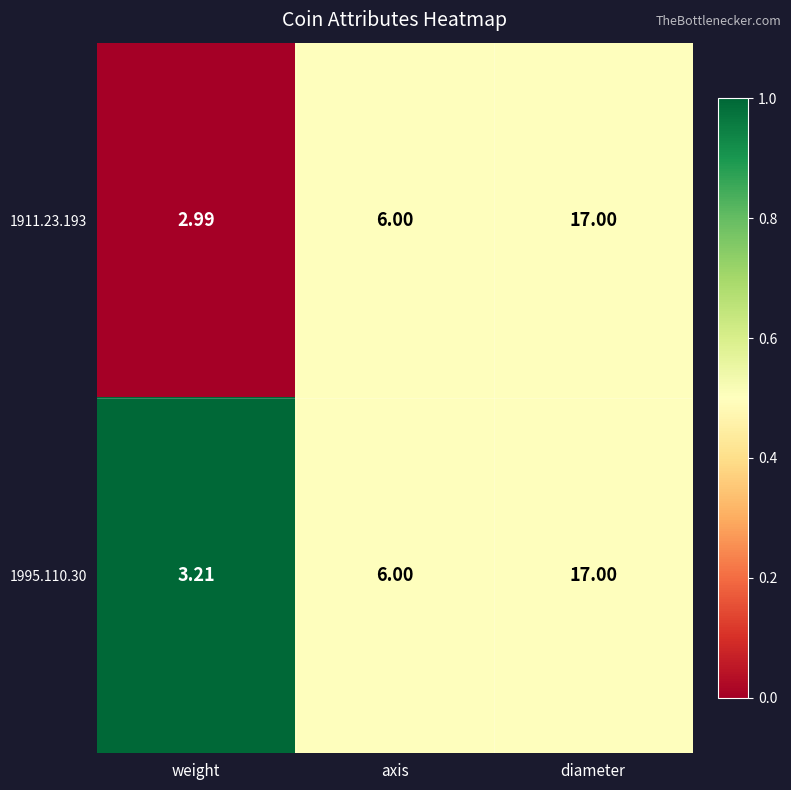

List the labels in order of 1911.23.193 value, largest first.

diameter, axis, weight